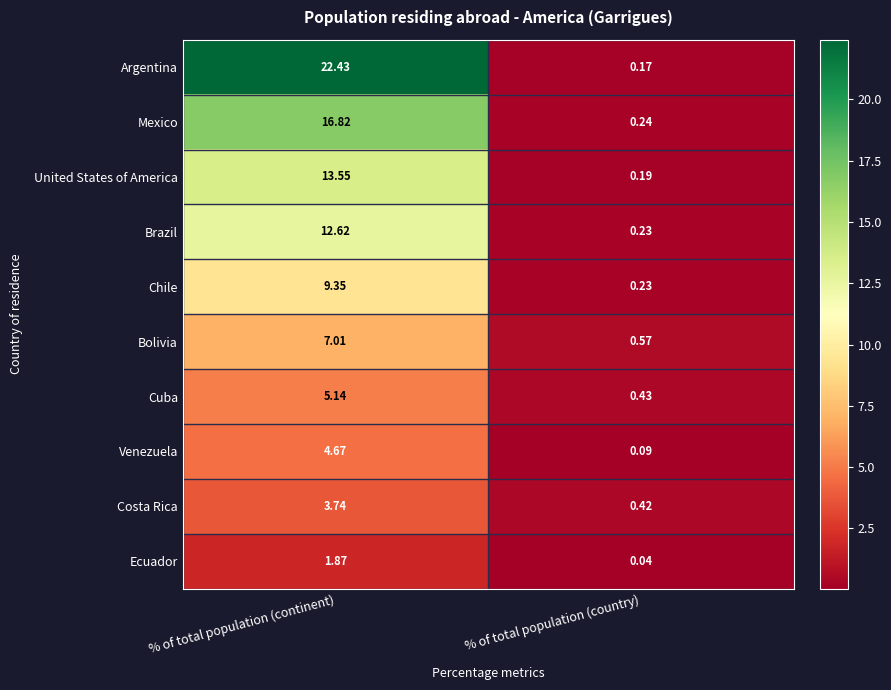

Count the number of categories in the chart.

2